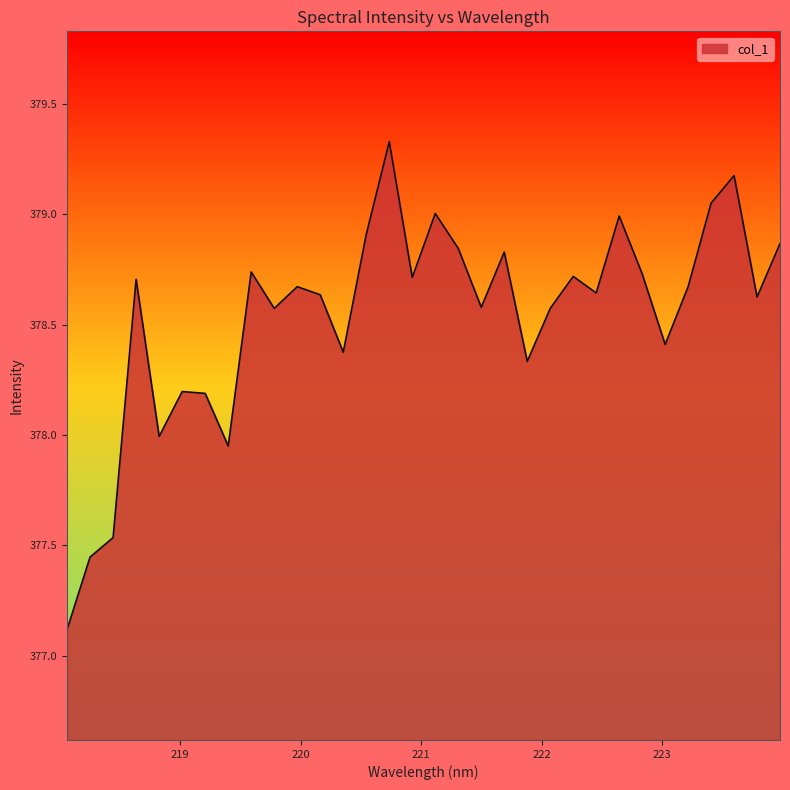

List the labels in order of value, smallest first.

218.0596, 218.2508, 218.442, 219.3979, 218.8244, 219.2067, 219.0156, 221.8812, 220.3533, 223.0264, 219.7801, 222.0721, 221.4993, 223.7895, 220.1623, 222.4538, 219.9712, 223.2172, 218.6332, 220.9264, 222.263, 222.8355, 219.589, 221.6902, 221.3083, 223.9802, 220.5444, 222.6447, 221.1174, 223.408, 223.5987, 220.7354